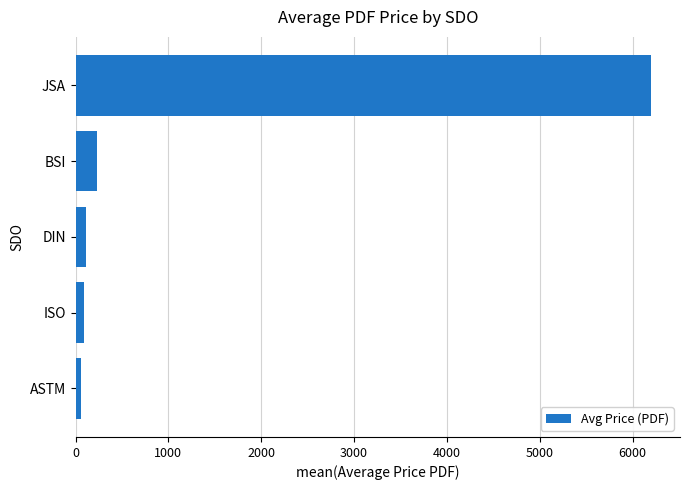

Reading top to bottom, transcribe all the data shown in this chart.

JSA=6200.0	BSI=230.1	DIN=114.6	ISO=88.5	ASTM=61.0